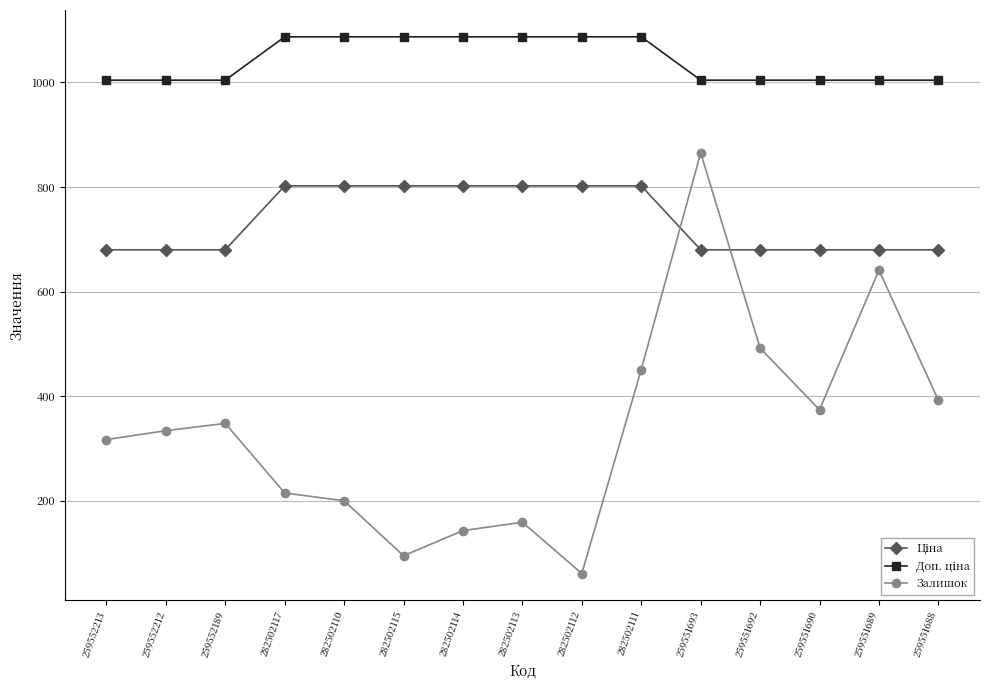

What is the total value across all series at 282502111?

2340.1